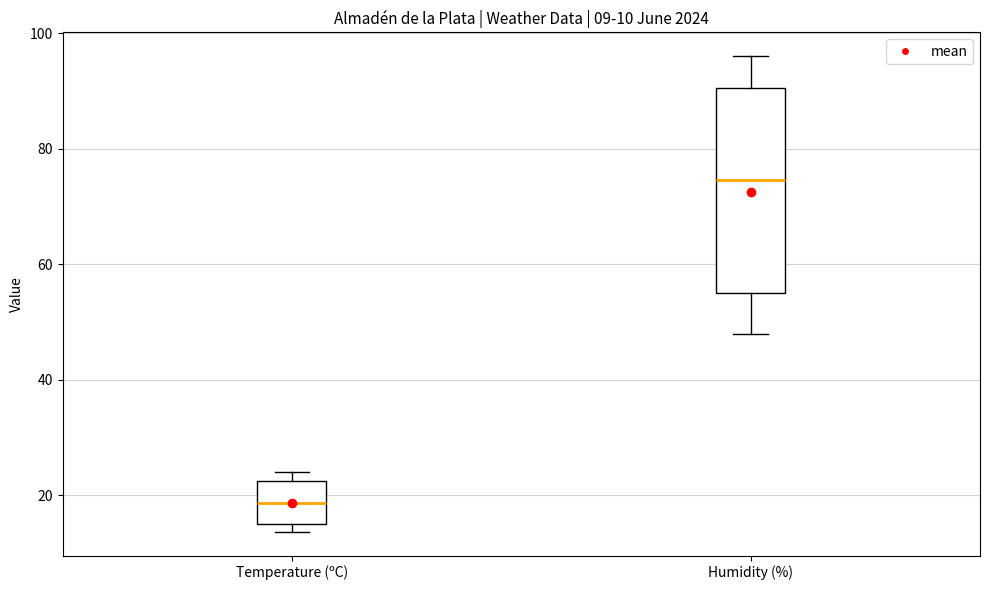

Comparing the boxes themselves (not the whiskers), which one is the tallest?

Humidity (%)